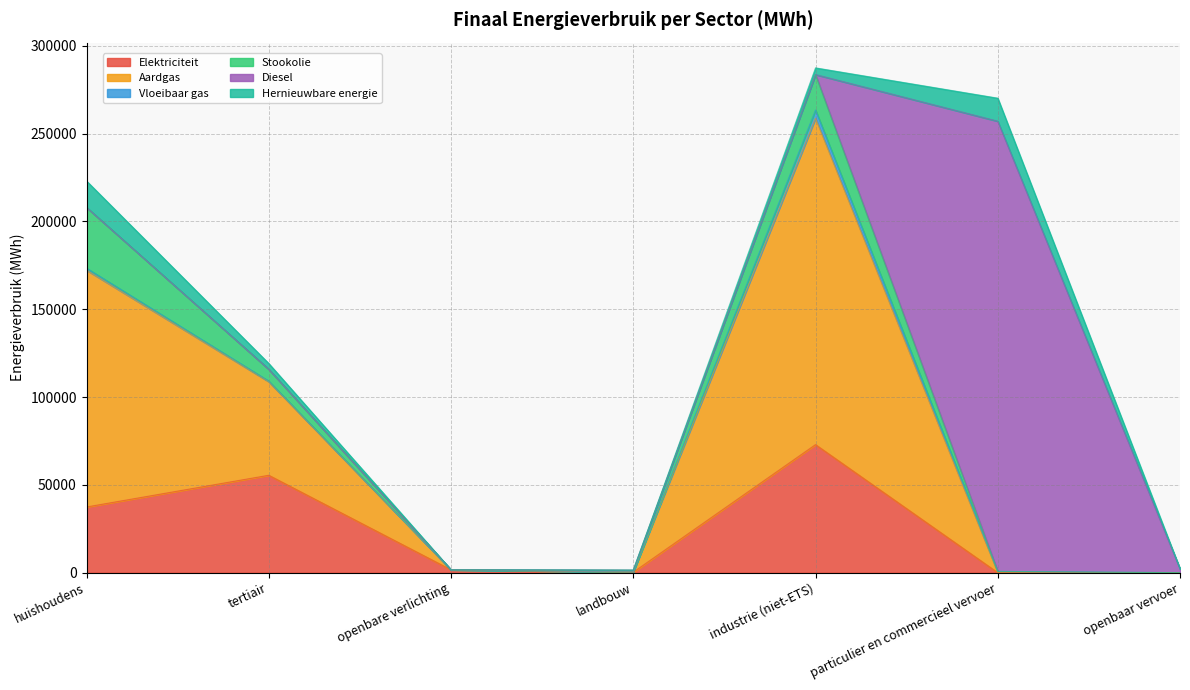

Between openbaar vervoer and huishoudens, which is larger?

huishoudens